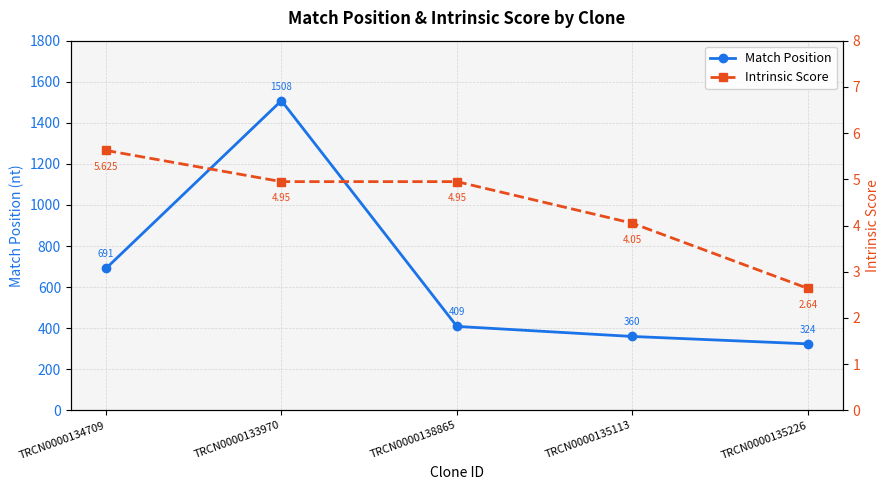

True or false: Match Position and Intrinsic Score intersect in this chart.

False